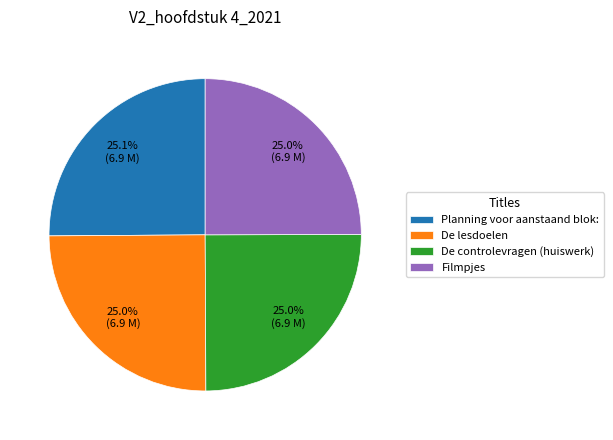

To the nearest percent, what is the combined percentage of Planning voor aanstaand blok: and De lesdoelen?

50%